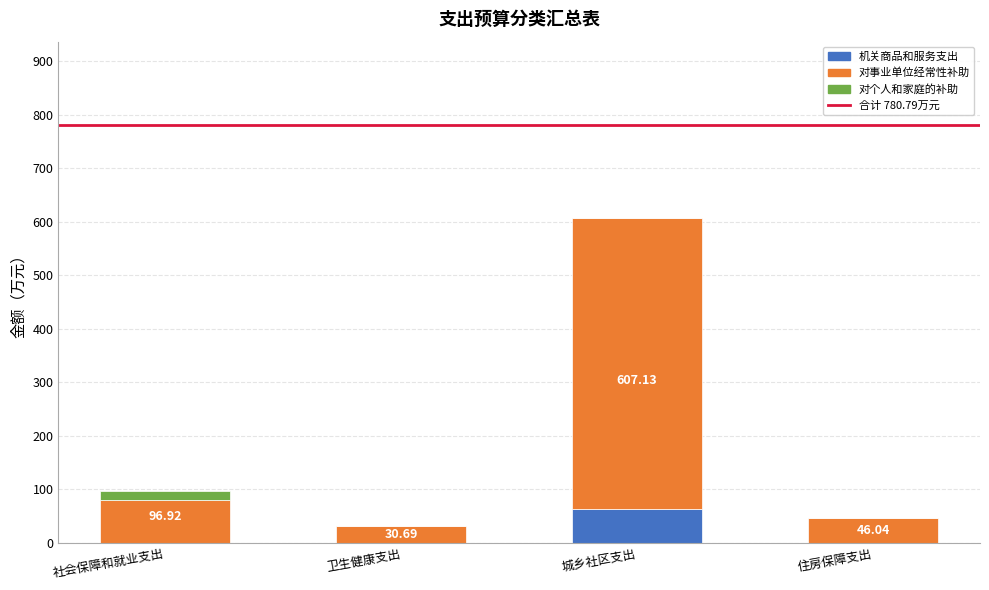

At which label does 机关商品和服务支出 reach its peak?

城乡社区支出